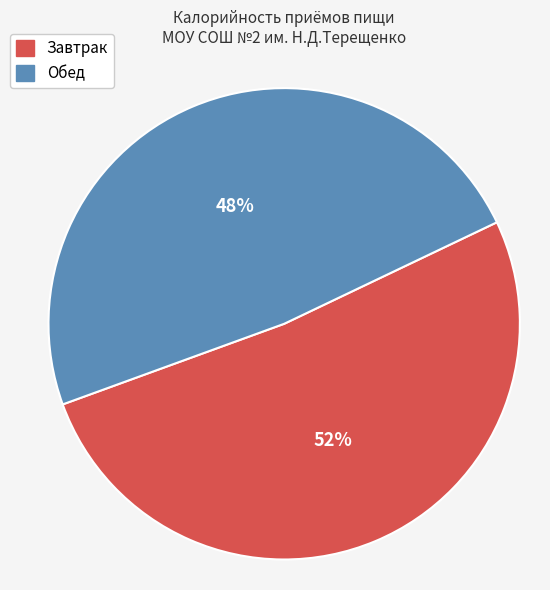

How many segments does this pie chart have?

2